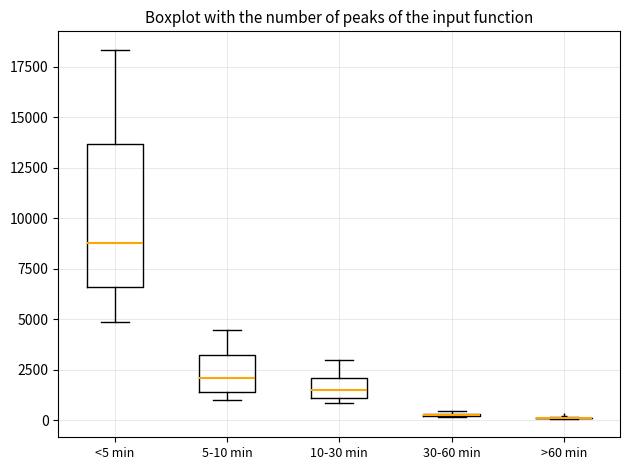

Comparing the boxes themselves (not the whiskers), which one is the tallest?

<5 min